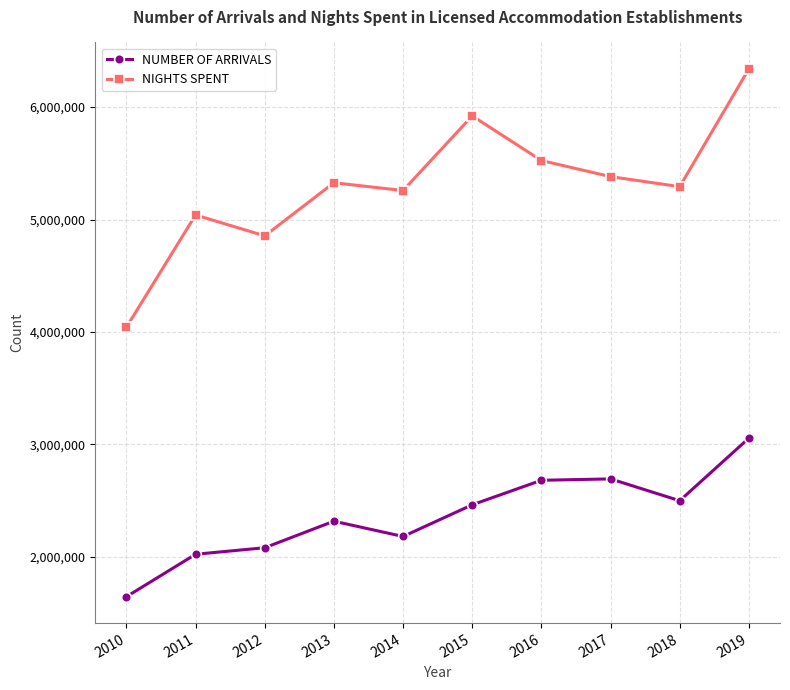

Which series has the largest range (max minus min)?

NIGHTS SPENT